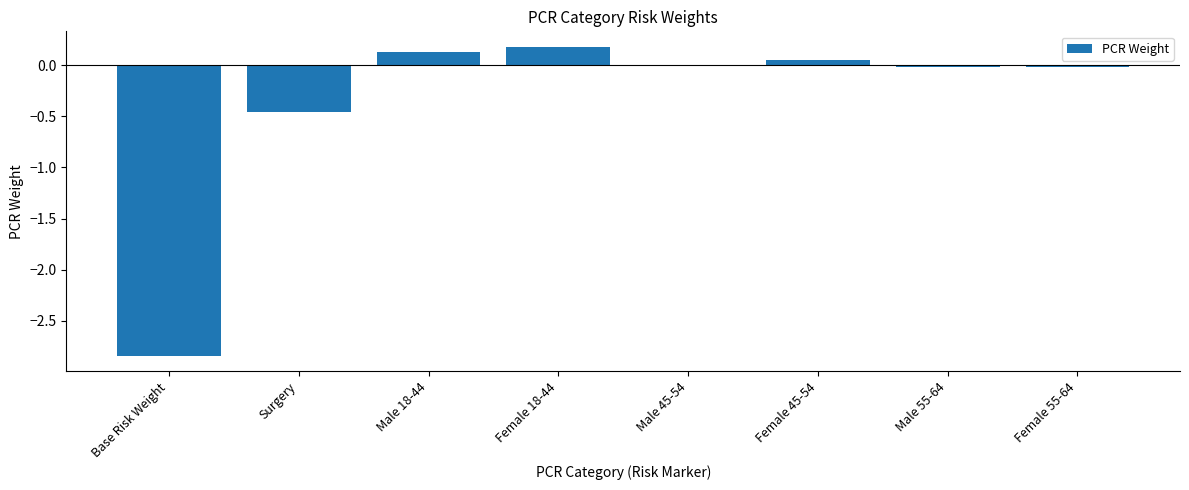

True or false: the data shows -0.7 at Surgery.

False